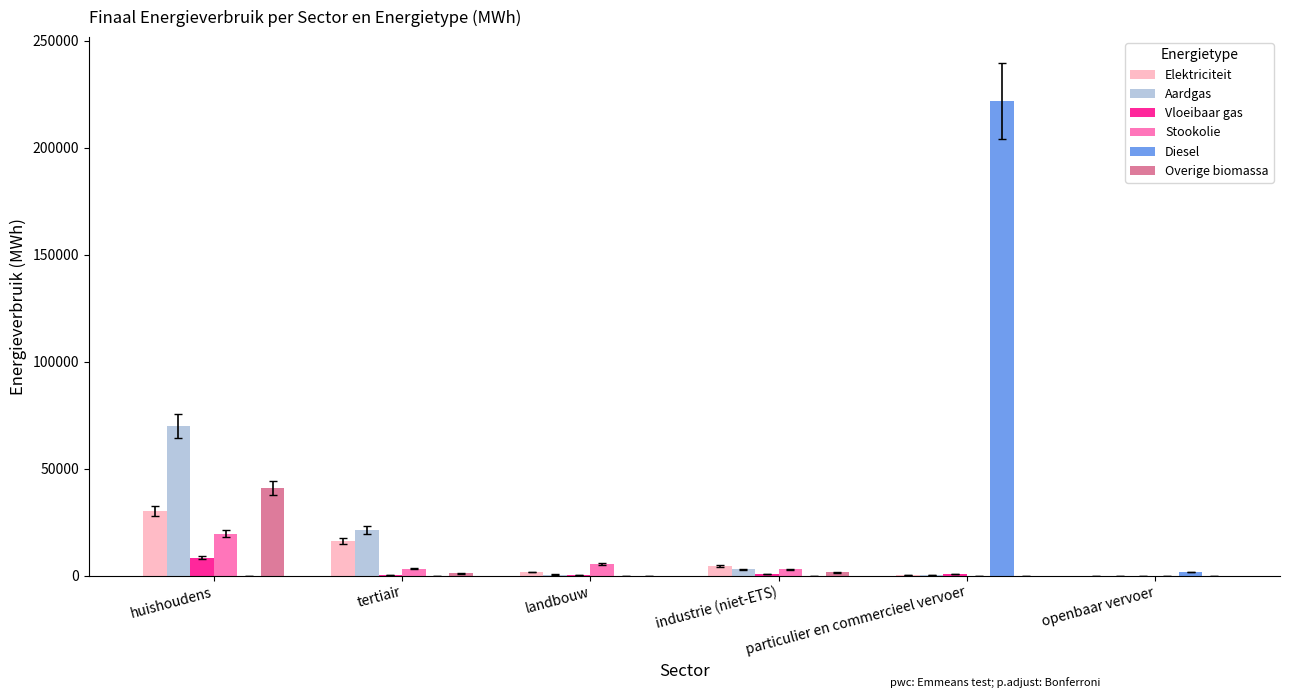

At which category does the chart reach its peak across all series?

particulier en commercieel vervoer